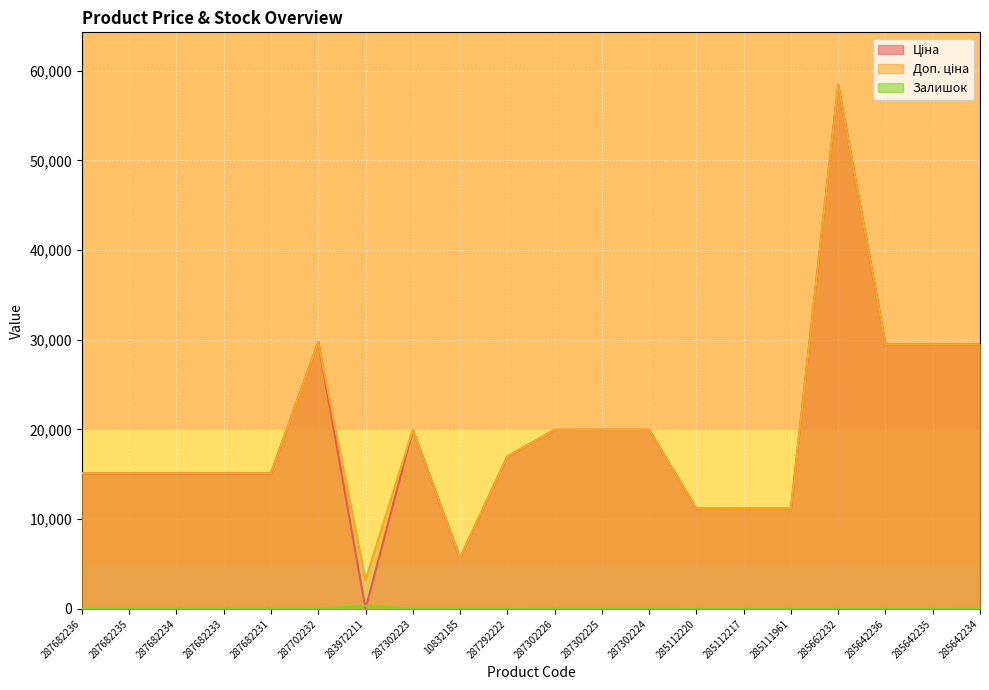

The Залишок series shows 0.0 at 287682234. True or false?

True